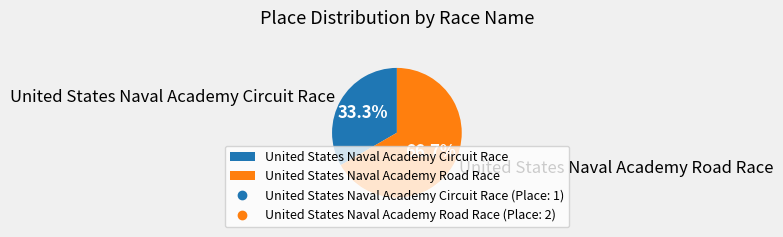

Count the number of slices in the pie.

2